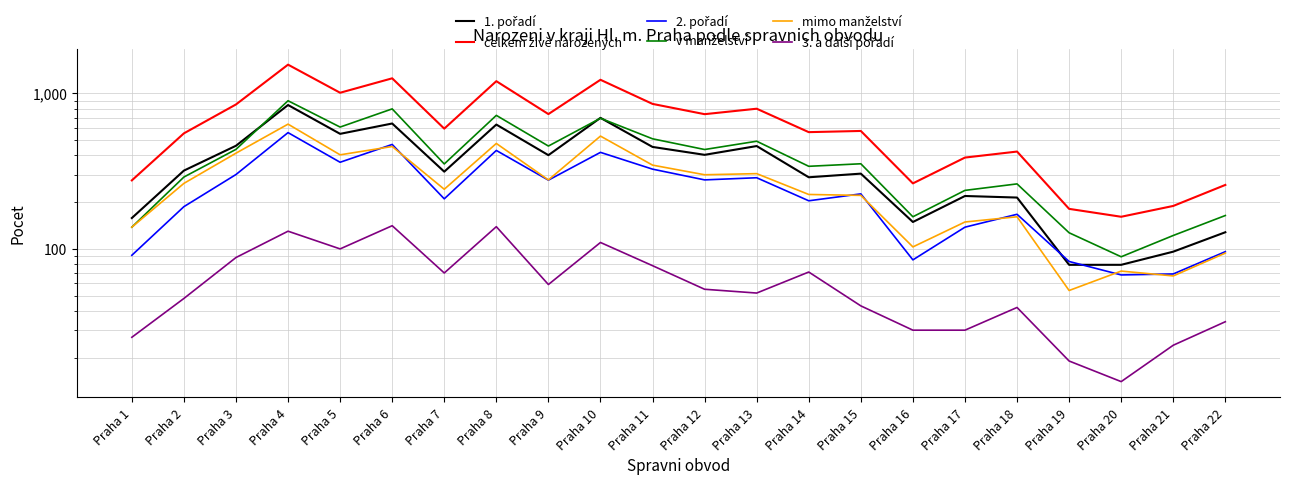

What is the minimum value shown in the chart?

14